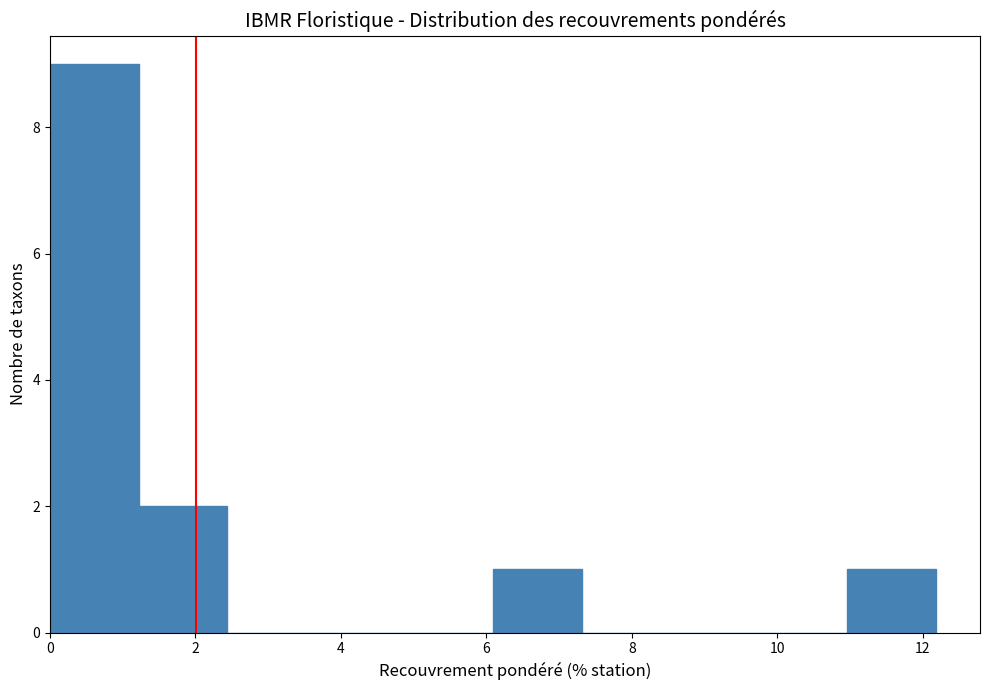

Which range on the x-axis has the tallest bar?

0.0 to 1.2